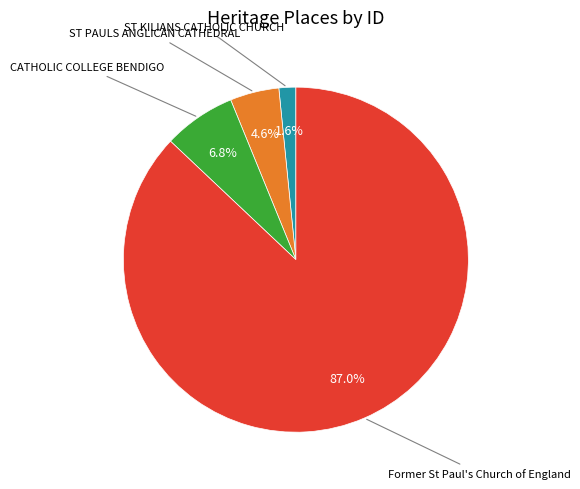

Does any single category account for the majority?

Yes